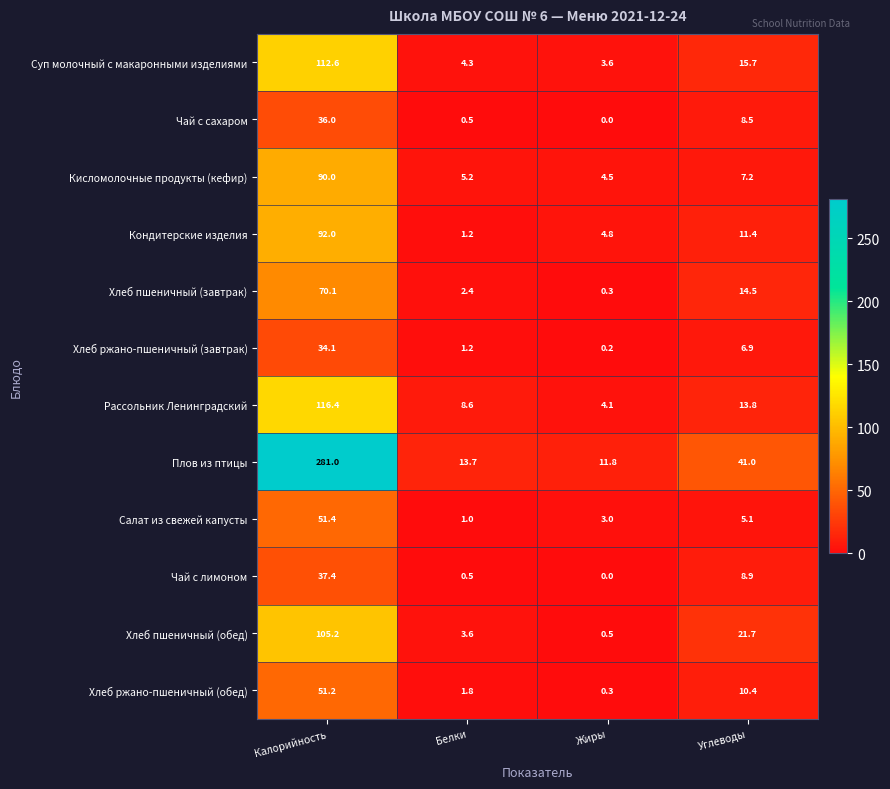

How many values in the Хлеб пшеничный (обед) series exceed 21?

2